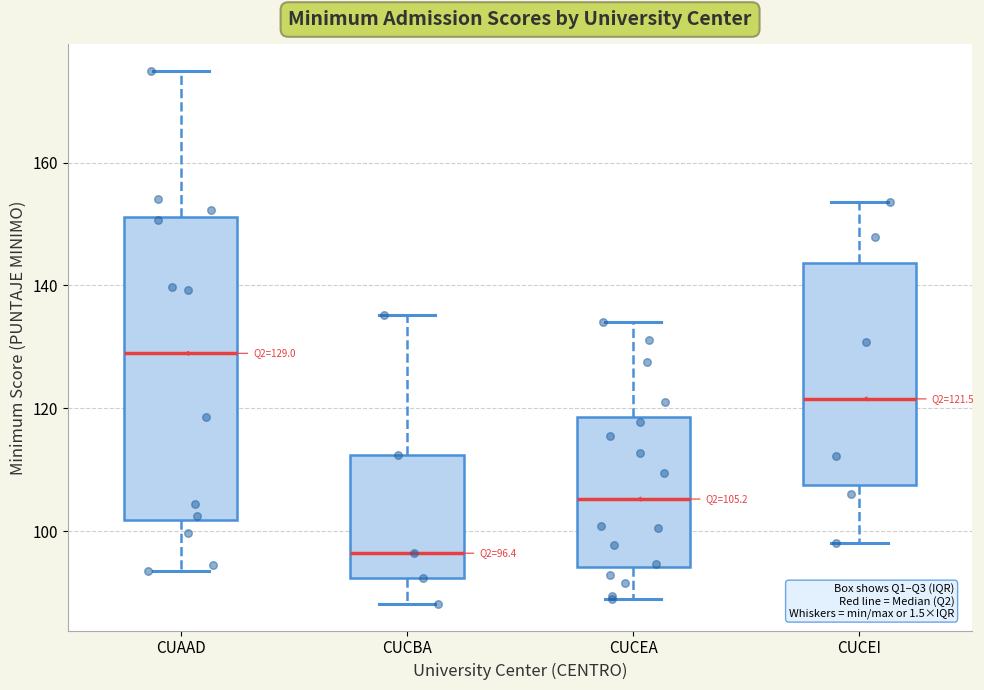

Which box's median line is the lowest?

CUCBA